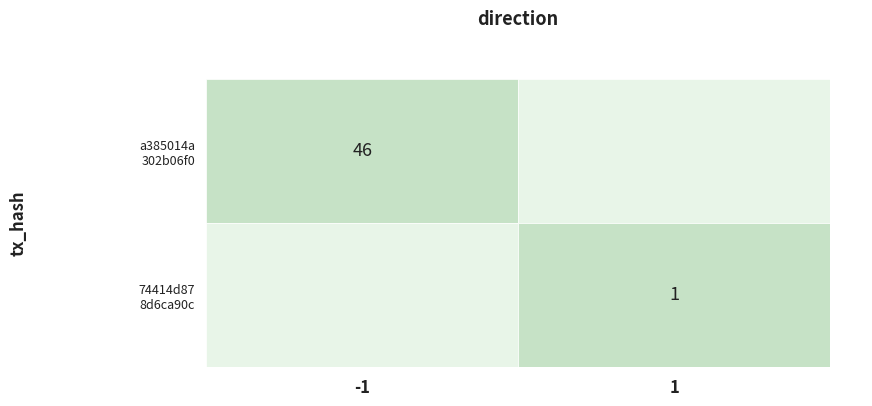

Reading left to right, transcribe all the data shown in this chart.

a385014a302b06f0f376cb6b4d55232560ecb8a: -1	46
74414d878d6ca90c55ddd0490abb0f02c16ac75: 1	1